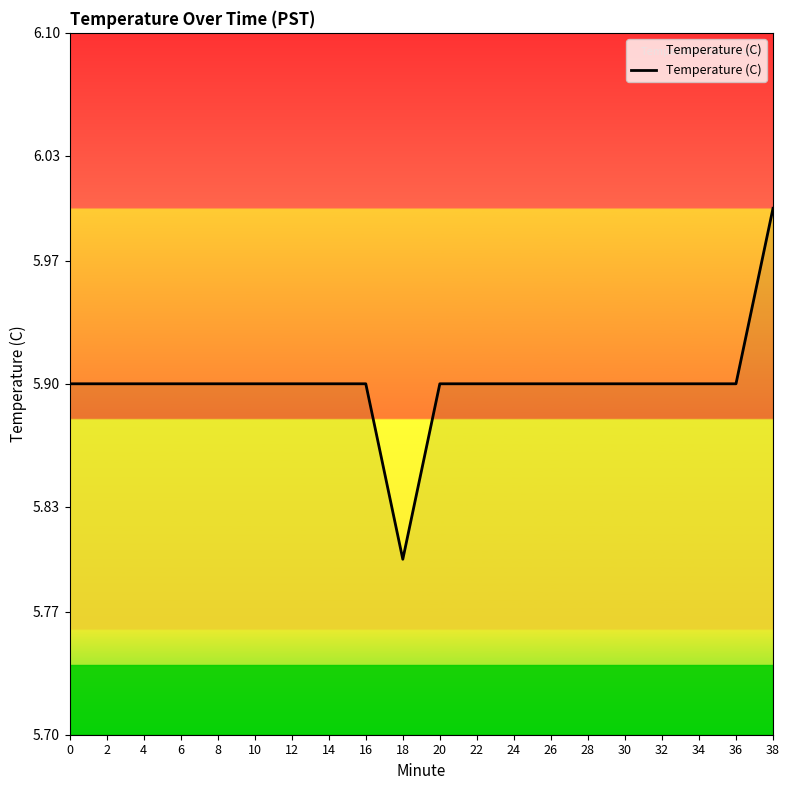

Reading left to right, what are all the values shown in this chart?

5.9	5.9	5.9	5.9	5.9	5.9	5.9	5.9	5.9	5.8	5.9	5.9	5.9	5.9	5.9	5.9	5.9	5.9	5.9	6.0